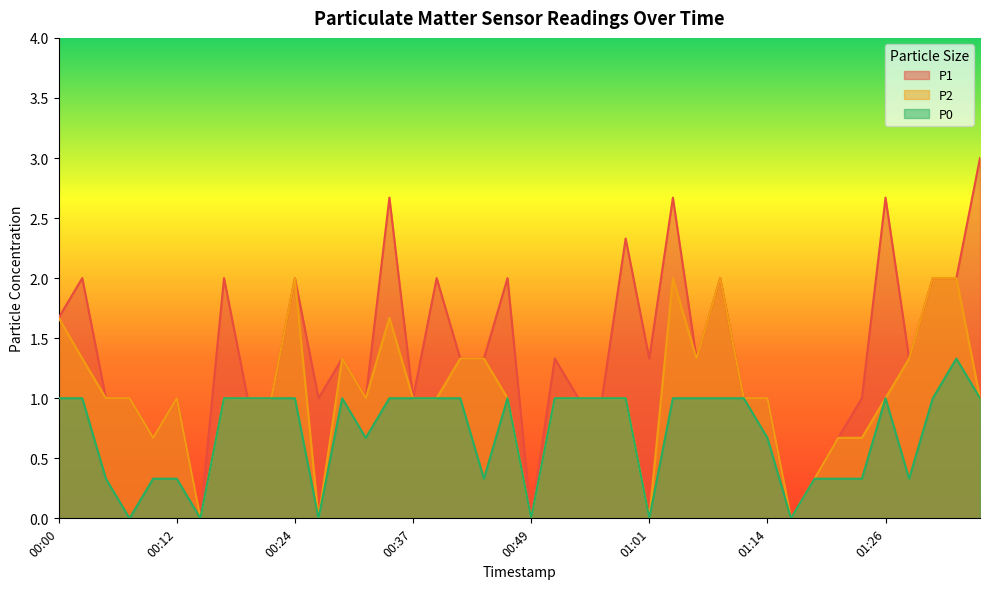

Reading left to right, list all the values displayed in this chart.

P1: 00:00=1.7	00:02=2.0	00:05=1.0	00:07=1.0	00:09=0.7	00:12=1.0	00:15=0.0	00:17=2.0	00:19=1.0	00:22=1.0	00:24=2.0	00:27=1.0	00:29=1.3	00:32=1.0	00:34=2.7	00:37=1.0	00:39=2.0	00:42=1.3	00:44=1.3	00:46=2.0	00:49=0.0	00:51=1.3	00:54=1.0	00:56=1.0	00:59=2.3	01:01=1.3	01:04=2.7	01:06=1.3	01:09=2.0	01:11=1.0	01:14=1.0	01:16=0.0	01:18=0.3	01:21=0.7	01:23=1.0	01:26=2.7	01:28=1.3	01:31=2.0	01:33=2.0	01:35=3.0
P2: 00:00=1.7	00:02=1.3	00:05=1.0	00:07=1.0	00:09=0.7	00:12=1.0	00:15=0.0	00:17=1.0	00:19=1.0	00:22=1.0	00:24=2.0	00:27=0.0	00:29=1.3	00:32=1.0	00:34=1.7	00:37=1.0	00:39=1.0	00:42=1.3	00:44=1.3	00:46=1.0	00:49=0.0	00:51=1.0	00:54=1.0	00:56=1.0	00:59=1.0	01:01=0.0	01:04=2.0	01:06=1.3	01:09=2.0	01:11=1.0	01:14=1.0	01:16=0.0	01:18=0.3	01:21=0.7	01:23=0.7	01:26=1.0	01:28=1.3	01:31=2.0	01:33=2.0	01:35=1.0
P0: 00:00=1.0	00:02=1.0	00:05=0.3	00:07=0.0	00:09=0.3	00:12=0.3	00:15=0.0	00:17=1.0	00:19=1.0	00:22=1.0	00:24=1.0	00:27=0.0	00:29=1.0	00:32=0.7	00:34=1.0	00:37=1.0	00:39=1.0	00:42=1.0	00:44=0.3	00:46=1.0	00:49=0.0	00:51=1.0	00:54=1.0	00:56=1.0	00:59=1.0	01:01=0.0	01:04=1.0	01:06=1.0	01:09=1.0	01:11=1.0	01:14=0.7	01:16=0.0	01:18=0.3	01:21=0.3	01:23=0.3	01:26=1.0	01:28=0.3	01:31=1.0	01:33=1.3	01:35=1.0